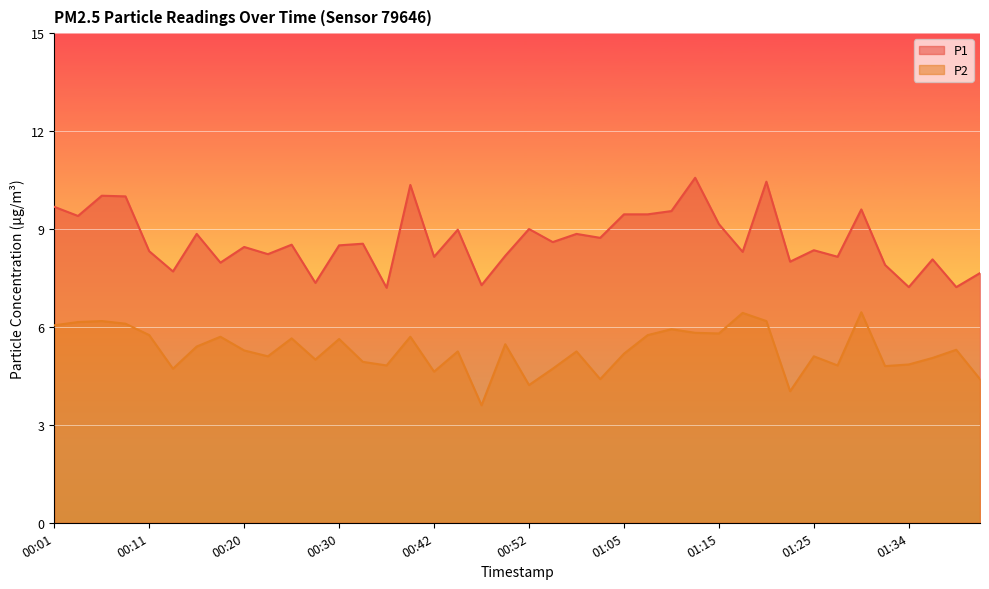

Between 00:23 and 00:55, which series saw the biggest shift?

P2